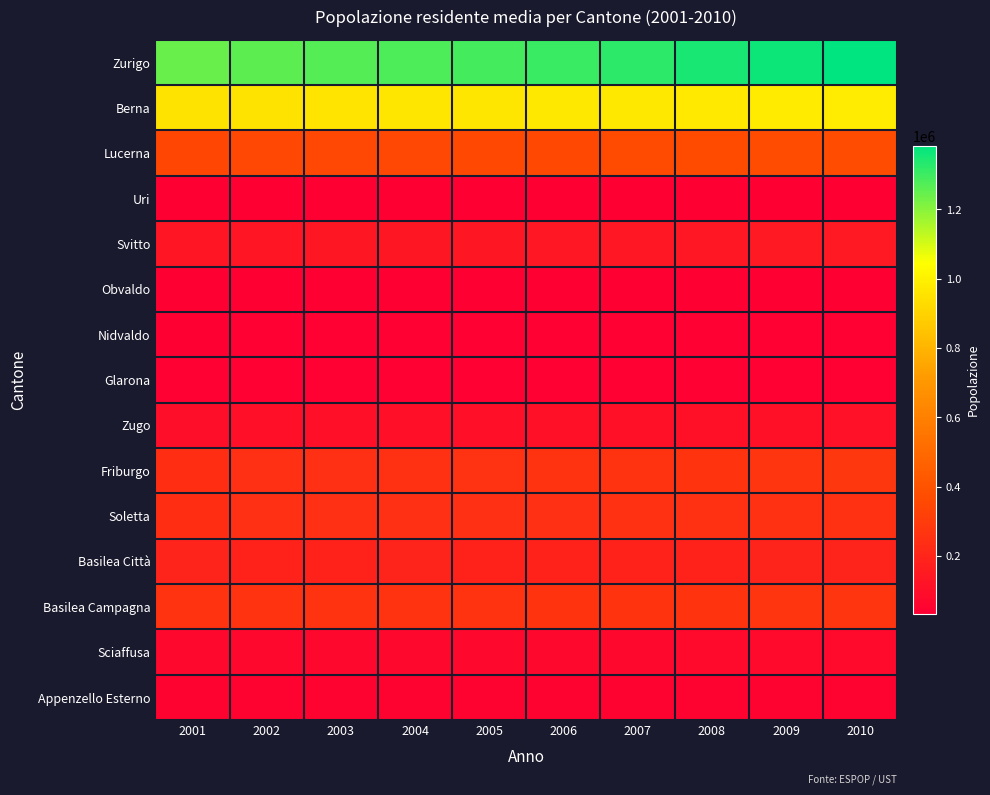

What is the greatest value displayed?

1383661